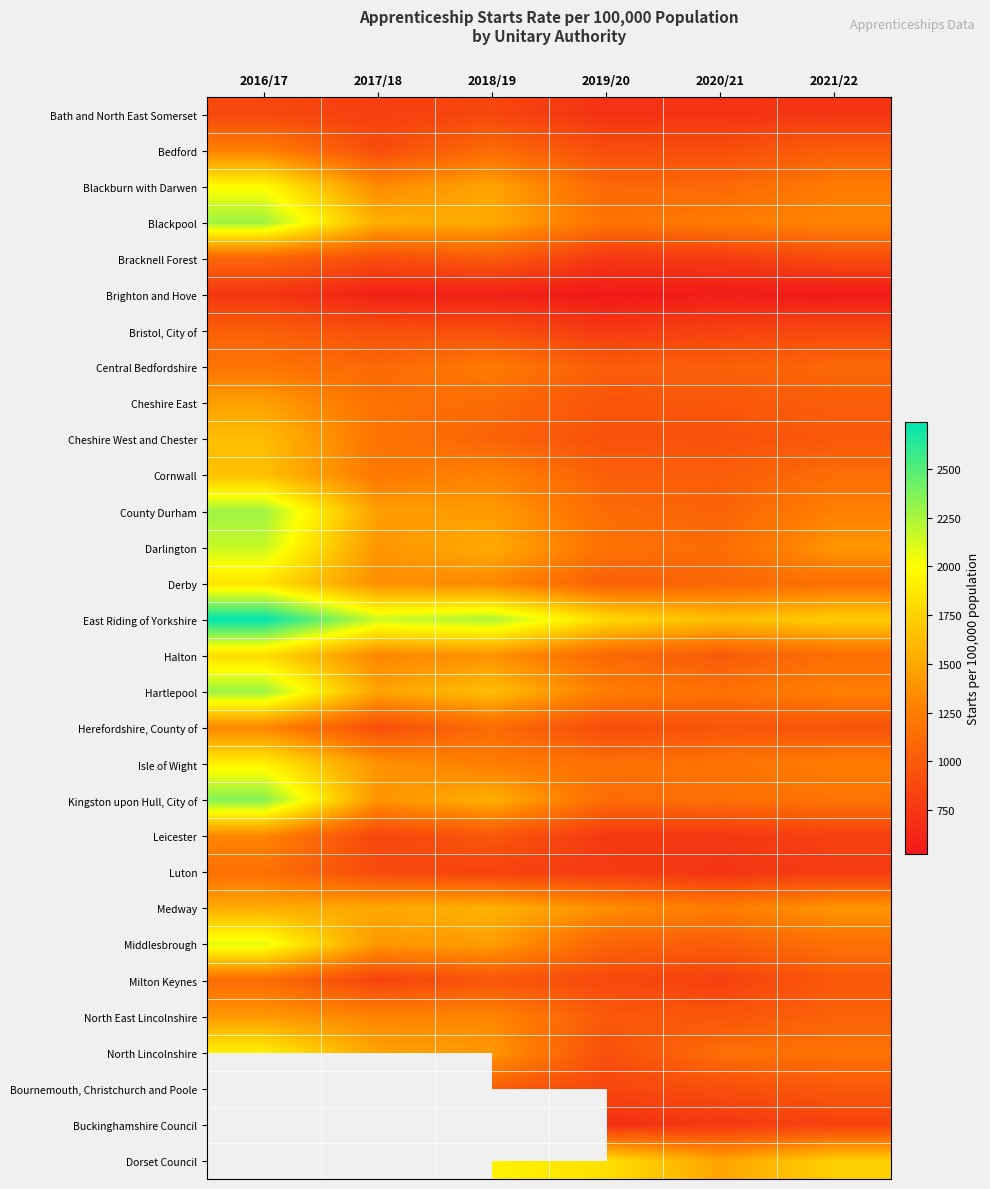

Is it true that Isle of Wight equals 1249.0 at 2021/22?

True